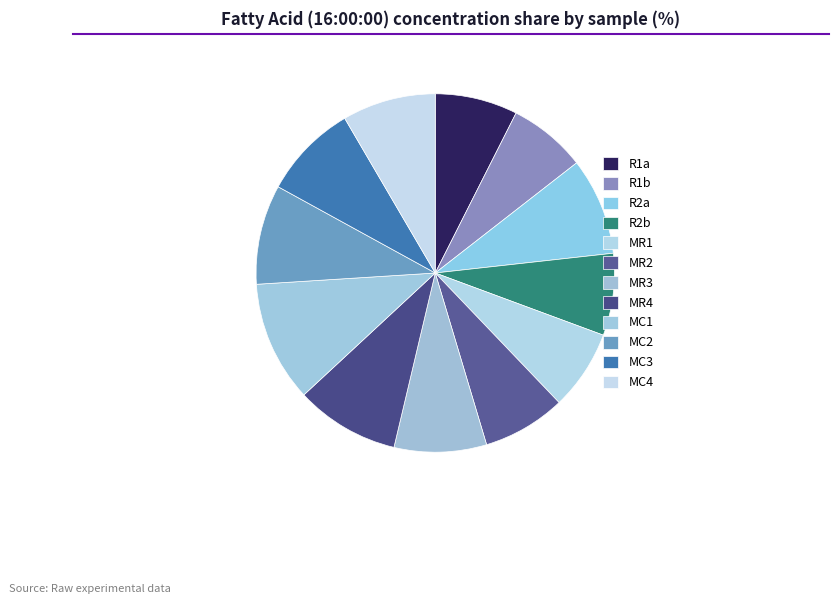

To the nearest percent, what is the difference between the R1a and MR3 slice percentages?

1%